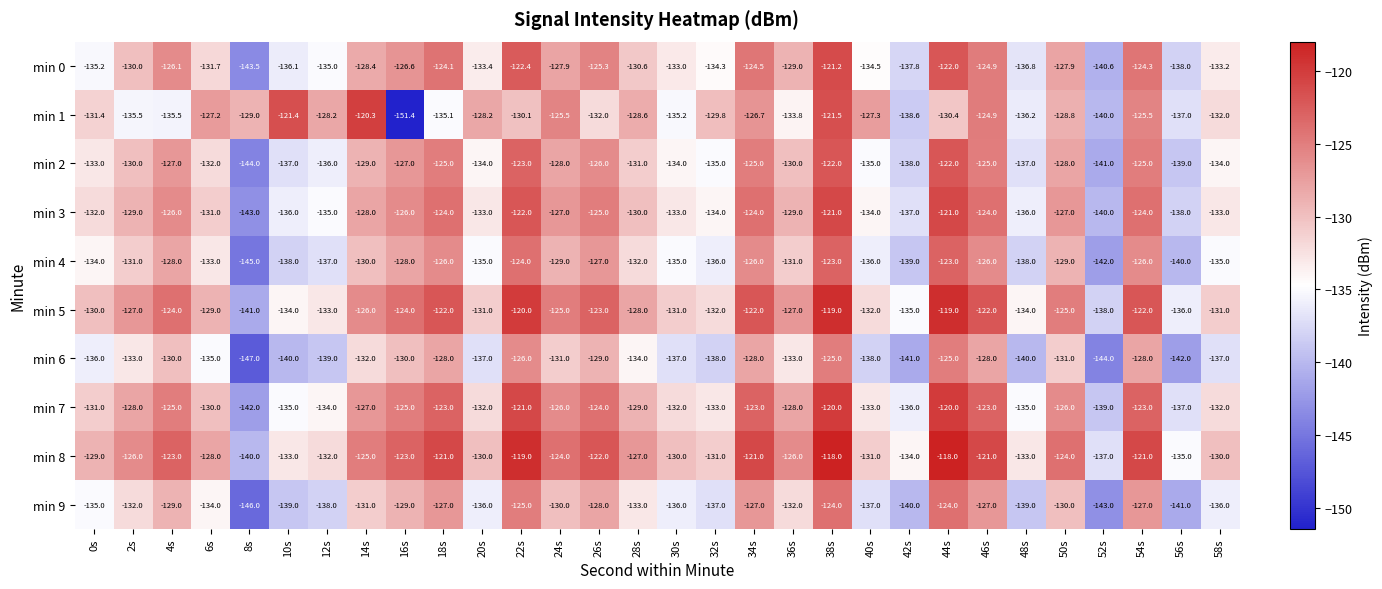

List the series in order of their peak value, highest first.

min 8, min 5, min 7, min 1, min 3, min 0, min 2, min 4, min 9, min 6